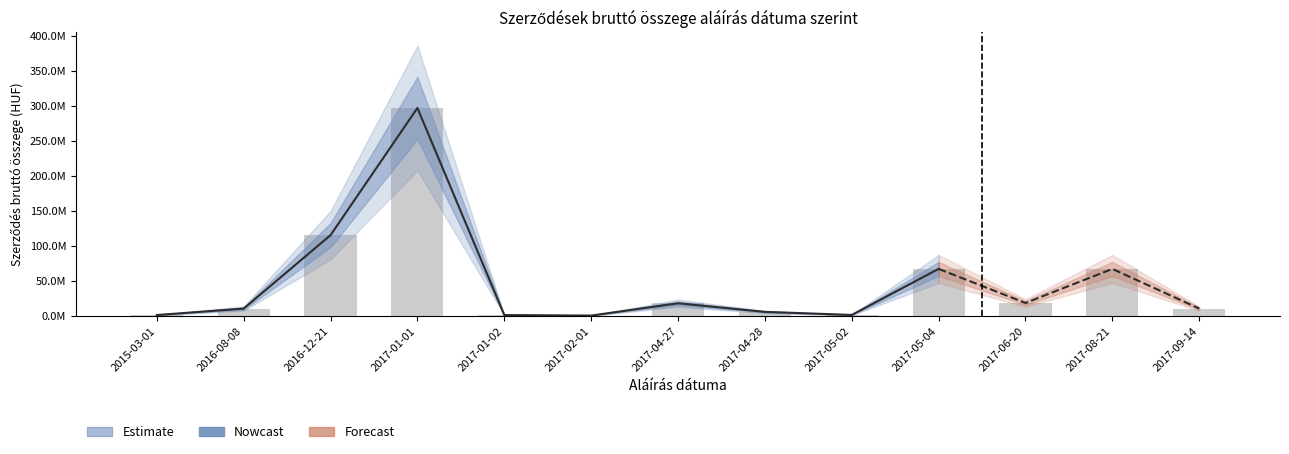

What is the value of the 7th bar from the left?

17554575.0